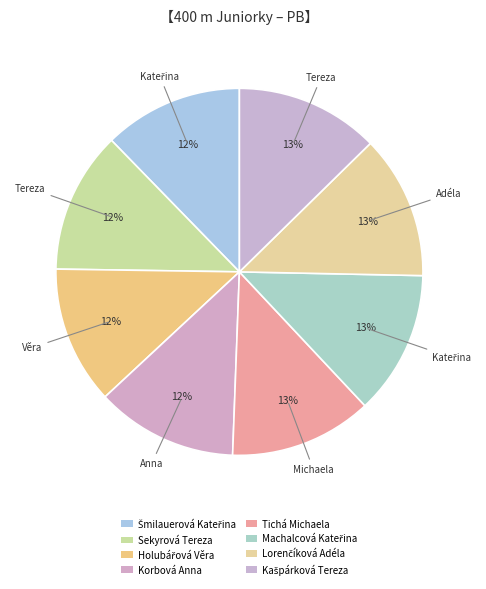

Count the number of slices in the pie.

8